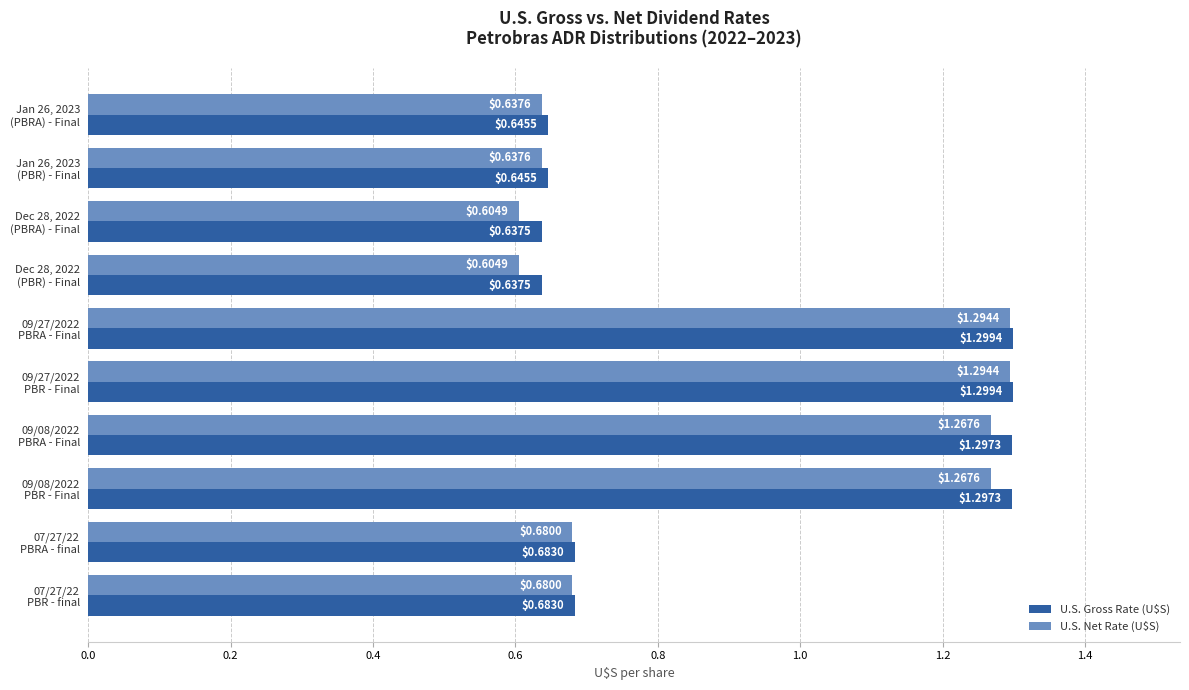

Which series has the largest total across all categories?

U.S. Gross Rate (U$S)